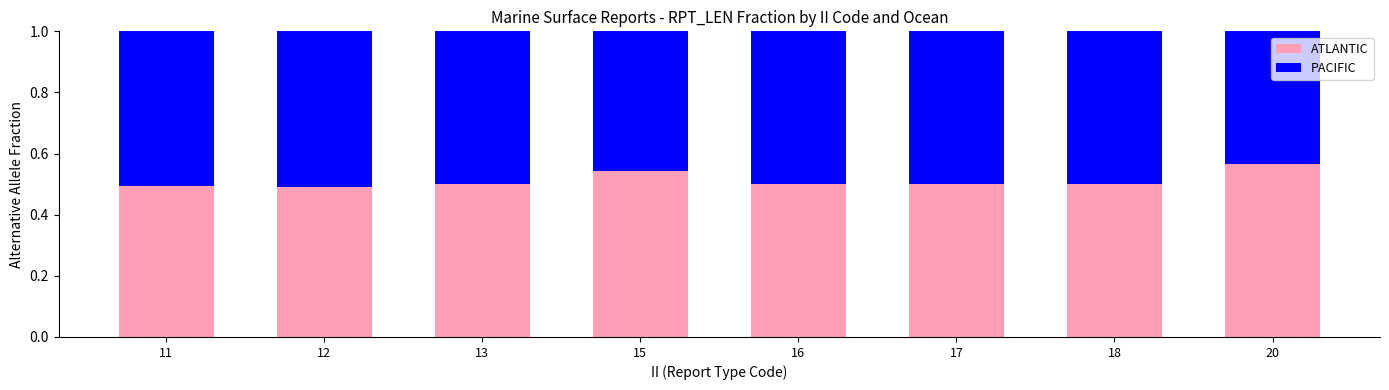

Which category has the highest value in the ATLANTIC series?

20